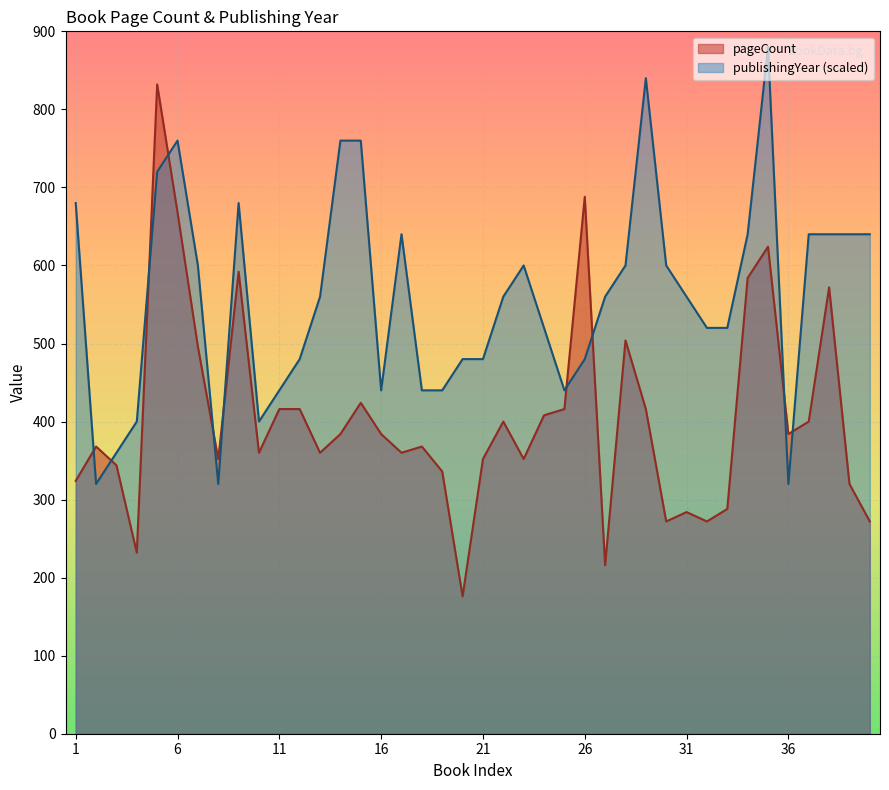

In publishingYear, how many points are higher than both neighbors (excluding endpoints)?

6